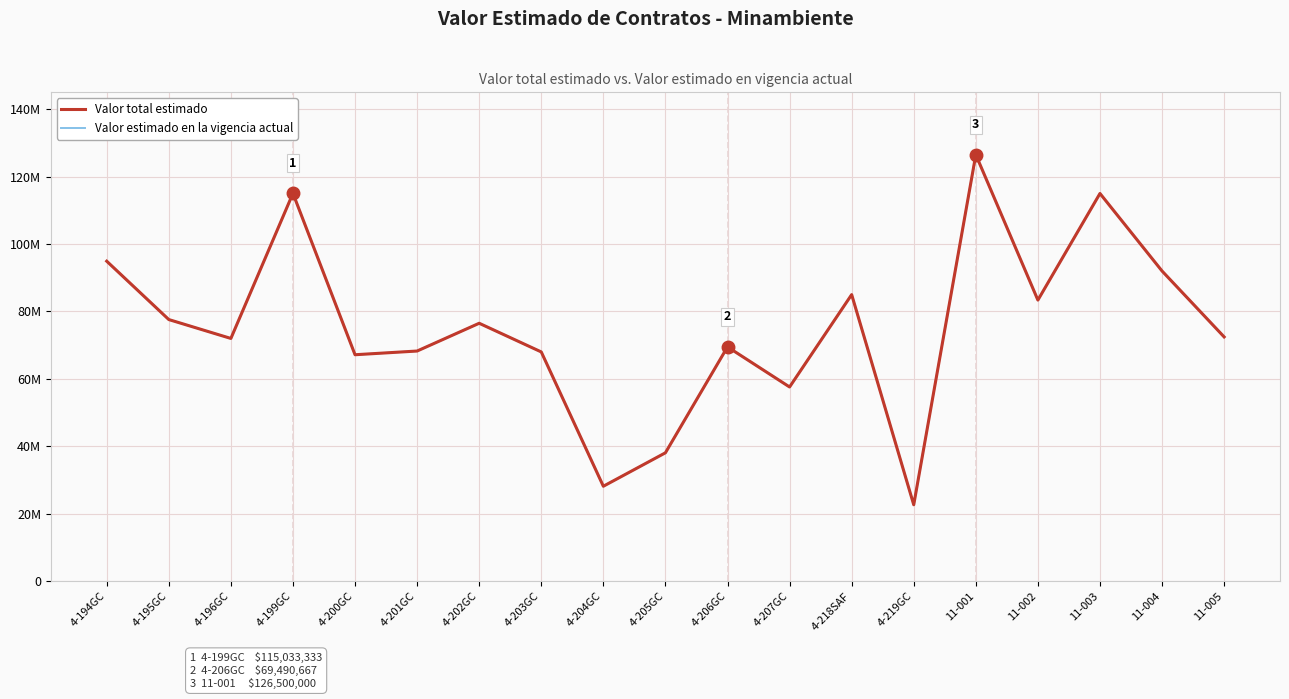

Reading left to right, list all the values displayed in this chart.

Valor total estimado: 4-194GC=94914500	4-195GC=77600000	4-196GC=72000000	4-199GC=115033333	4-200GC=67166667	4-201GC=68266667	4-202GC=76500000	4-203GC=68000000	4-204GC=28160000	4-205GC=38080000	4-206GC=69490667	4-207GC=57600000	4-218SAF=85000000	4-219GC=22666667	11-001=126500000	11-002=83375000	11-003=115000000	11-004=92000000	11-005=72450000
Valor estimado en la vigencia actual: 4-194GC=94914500	4-195GC=77600000	4-196GC=72000000	4-199GC=115033333	4-200GC=67166667	4-201GC=68266667	4-202GC=76500000	4-203GC=68000000	4-204GC=28160000	4-205GC=38080000	4-206GC=69490667	4-207GC=57600000	4-218SAF=85000000	4-219GC=22666667	11-001=126500000	11-002=83375000	11-003=115000000	11-004=92000000	11-005=72450000